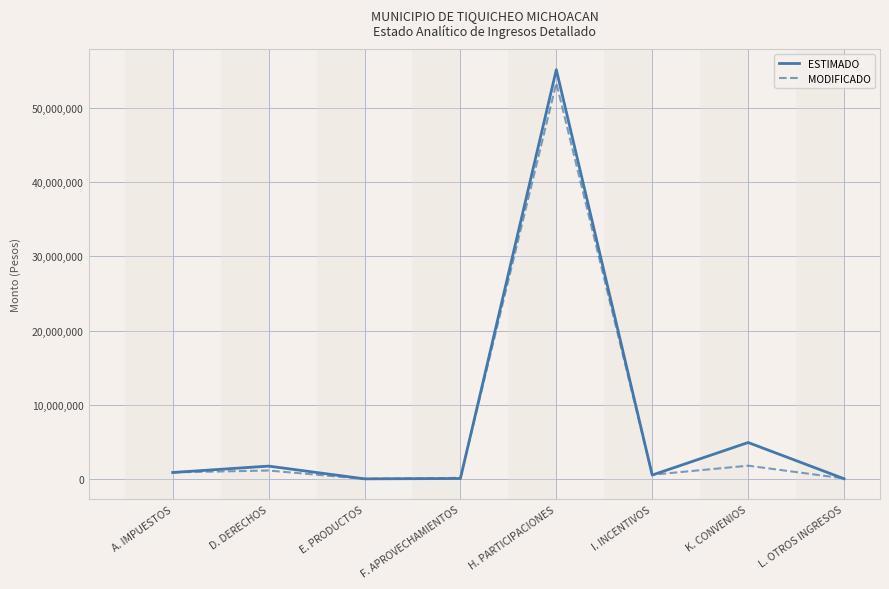

What is the total value across all series at D. DERECHOS?

2854817.4